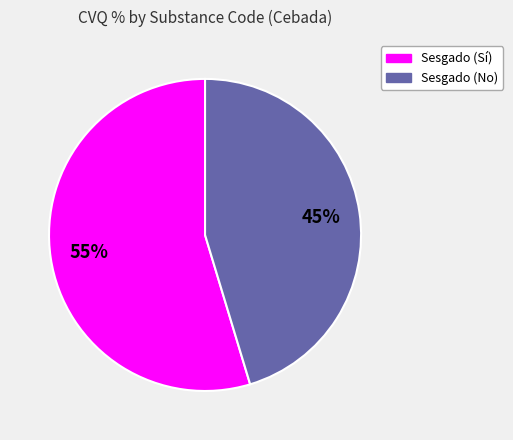

To the nearest percent, what is the average slice percentage?

50%